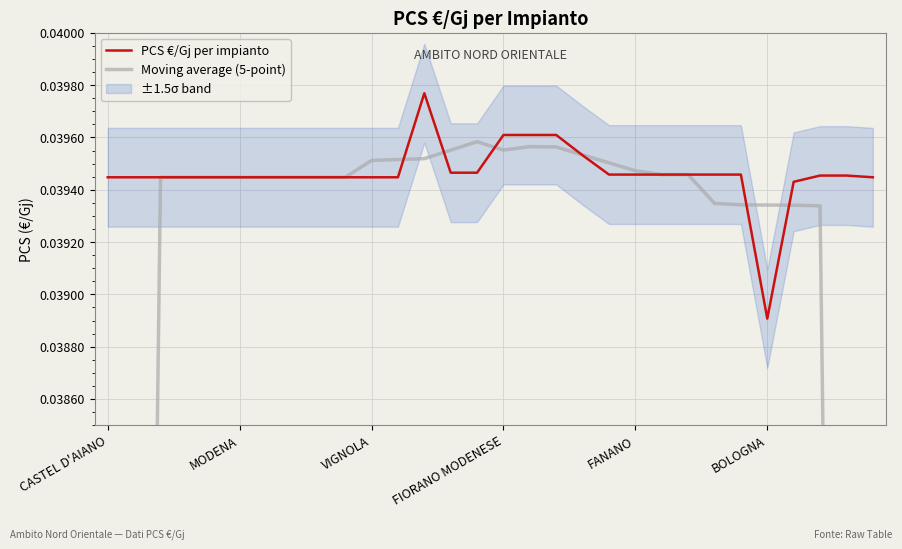

The value of PCS €/Gj per impianto at VIGNOLA is 0.1. True or false?

False